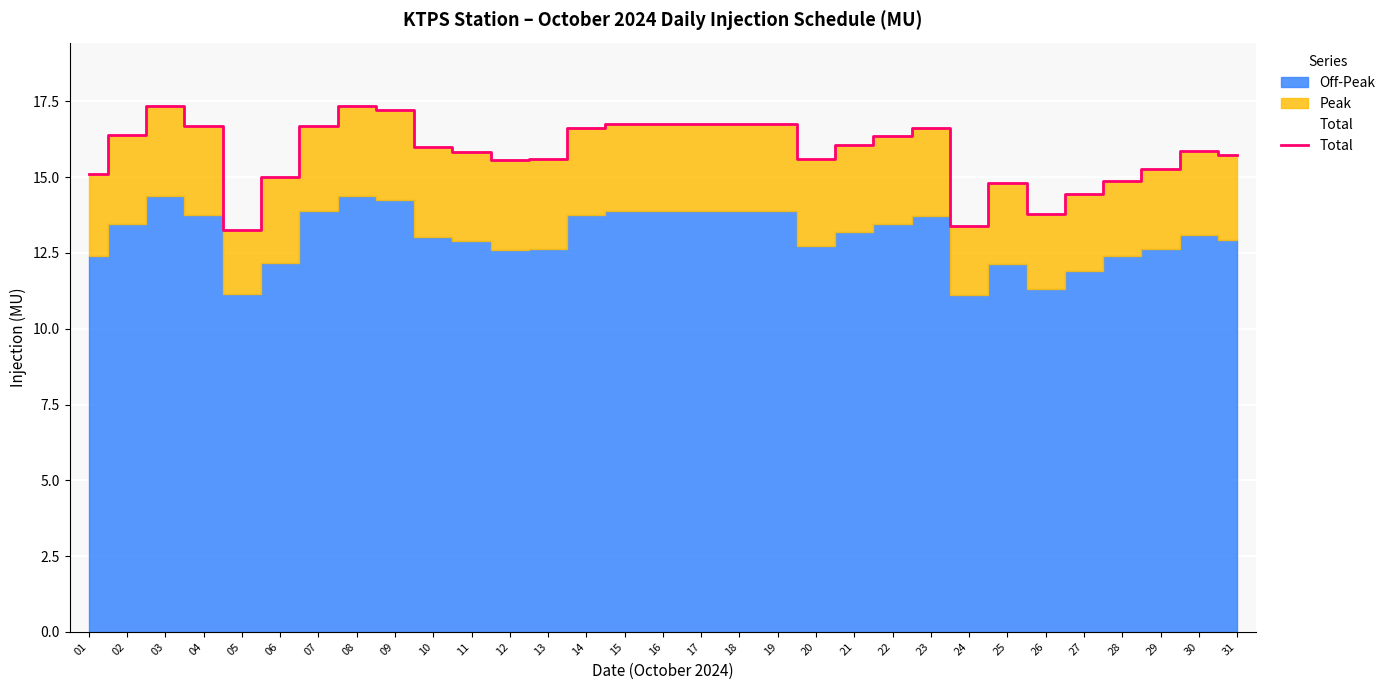

What is the difference between the second highest and minimum values?

4.1